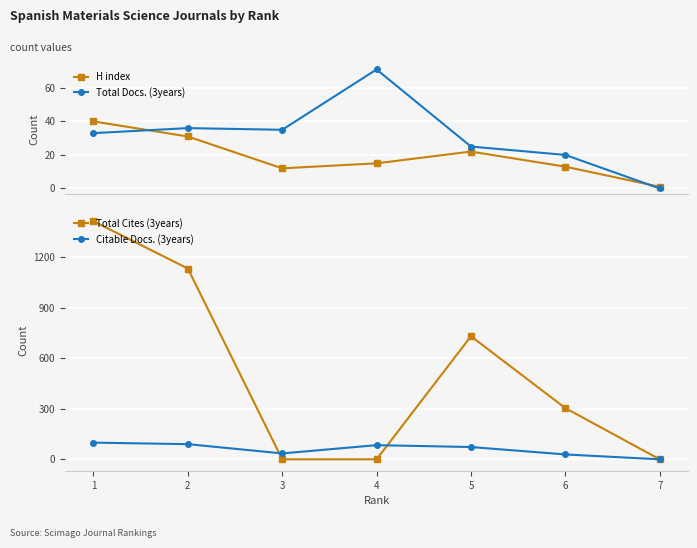

Rank the categories by Total Cites (3years) value from highest to lowest.

1, 2, 5, 6, 7, 4, 3